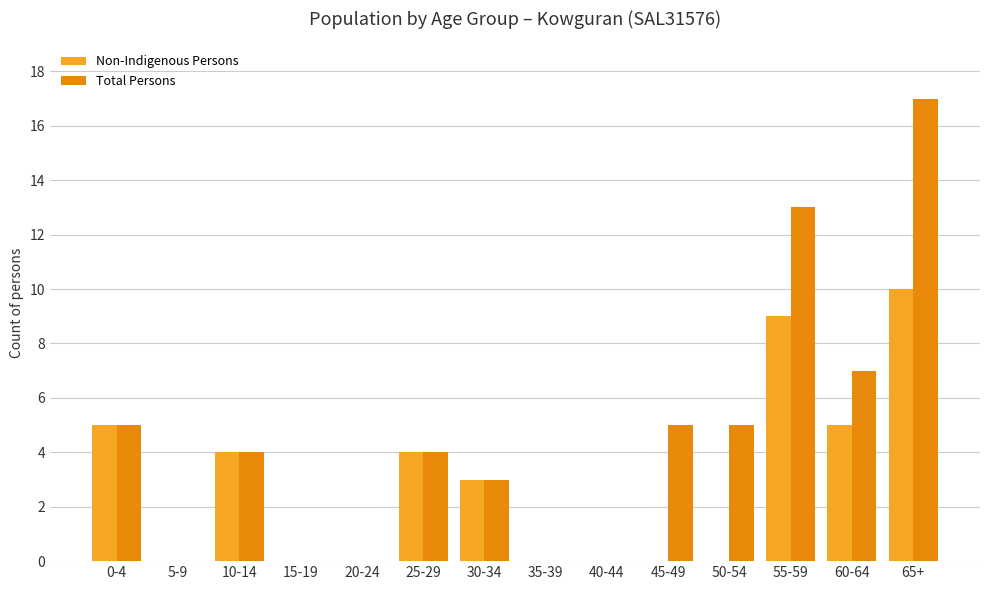

Reading left to right, transcribe all the data shown in this chart.

Non-Indigenous Persons: 0-4=5	5-9=0	10-14=4	15-19=0	20-24=0	25-29=4	30-34=3	35-39=0	40-44=0	45-49=0	50-54=0	55-59=9	60-64=5	65+=10
Total Persons: 0-4=5	5-9=0	10-14=4	15-19=0	20-24=0	25-29=4	30-34=3	35-39=0	40-44=0	45-49=5	50-54=5	55-59=13	60-64=7	65+=17